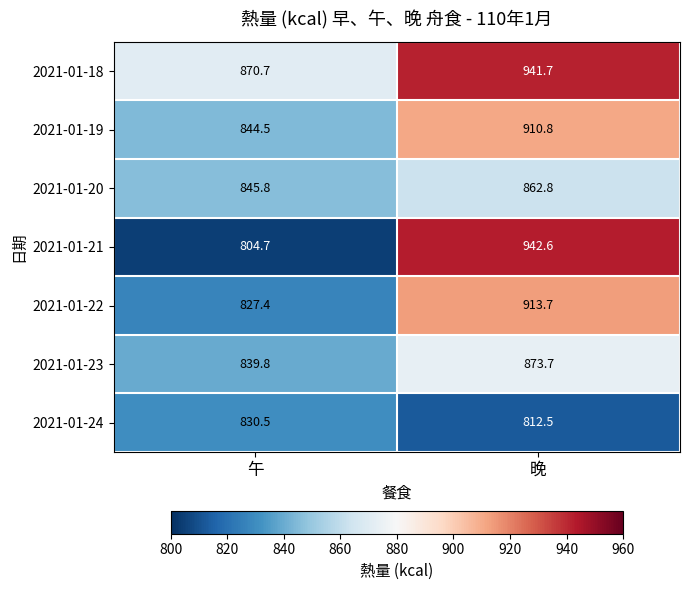

At which label does 2021-01-24 reach its peak?

午